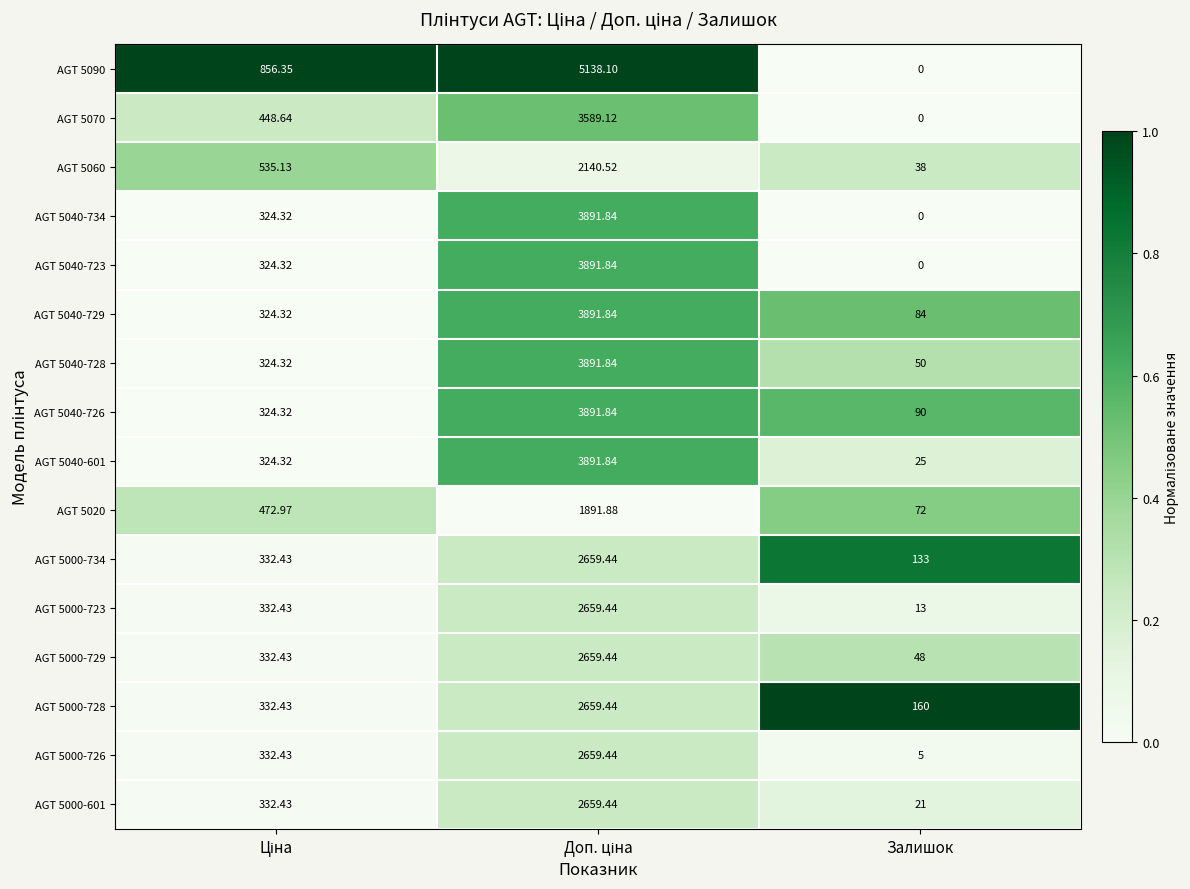

At how many categories does at least one series exceed 0?

3